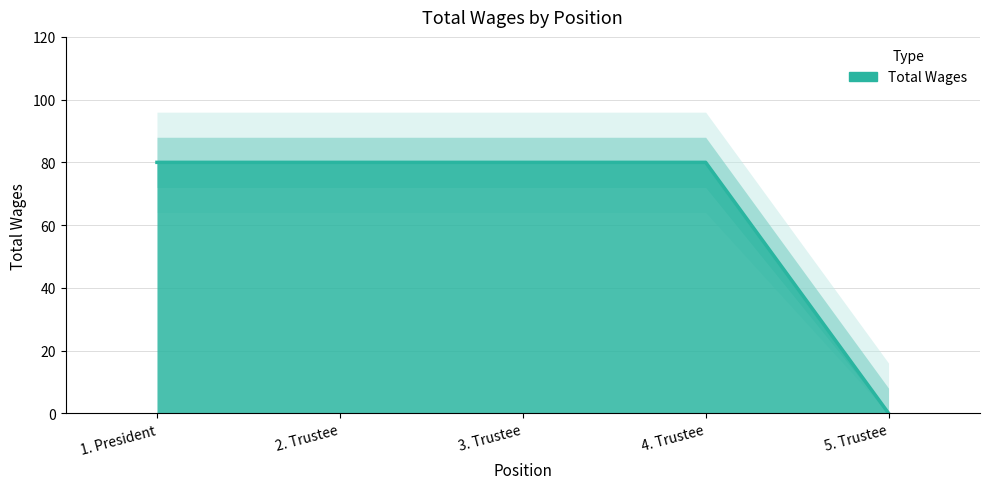

True or false: the data shows 0 at 5. Trustee.

True